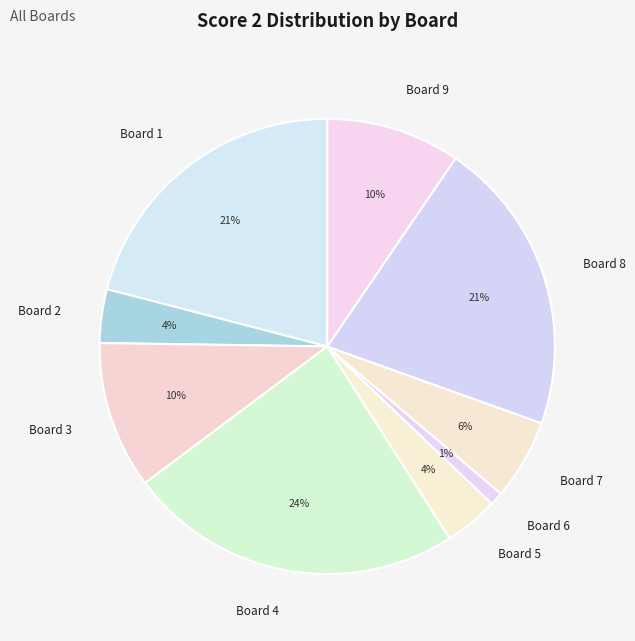

How many segments does this pie chart have?

9